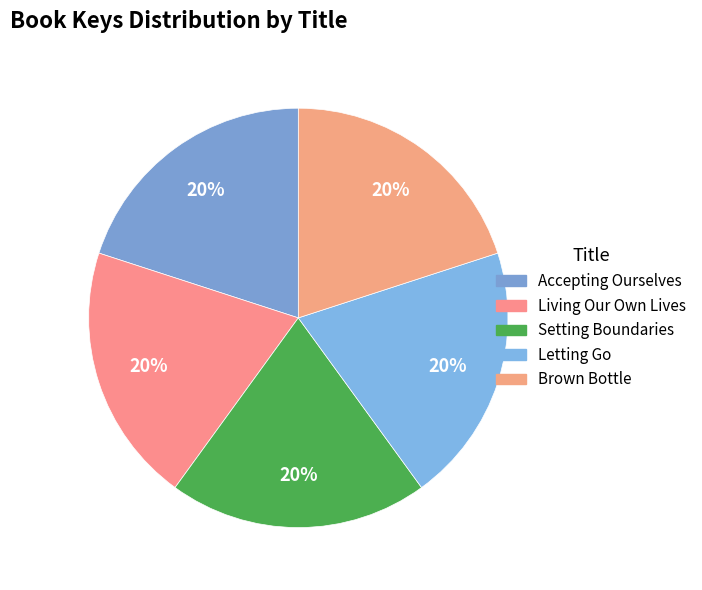

To the nearest percent, what percentage of the pie is Setting Boundaries?

20%